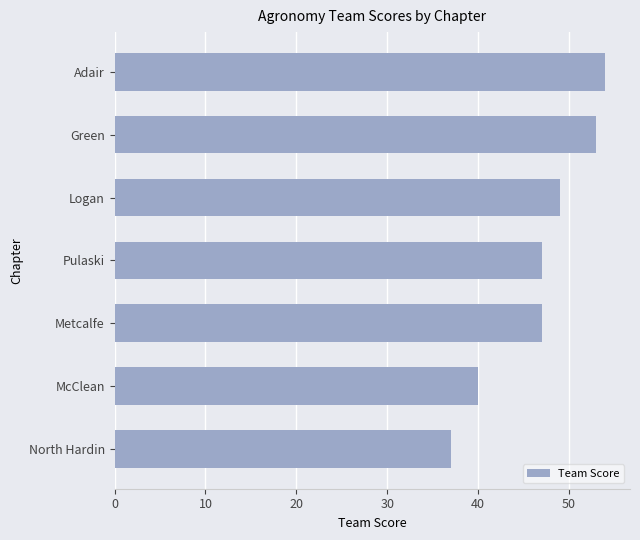

Which category has the highest value across all series?

Adair